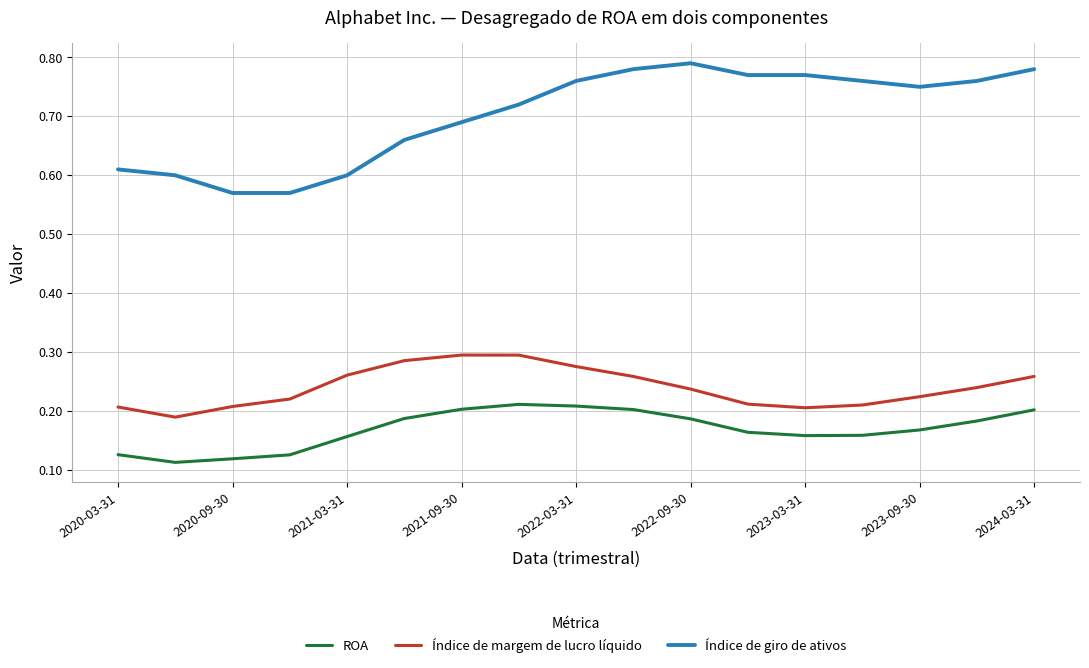

Rank the series by their maximum value, from highest to lowest.

Índice de giro de ativos, Índice de margem de lucro líquido, ROA